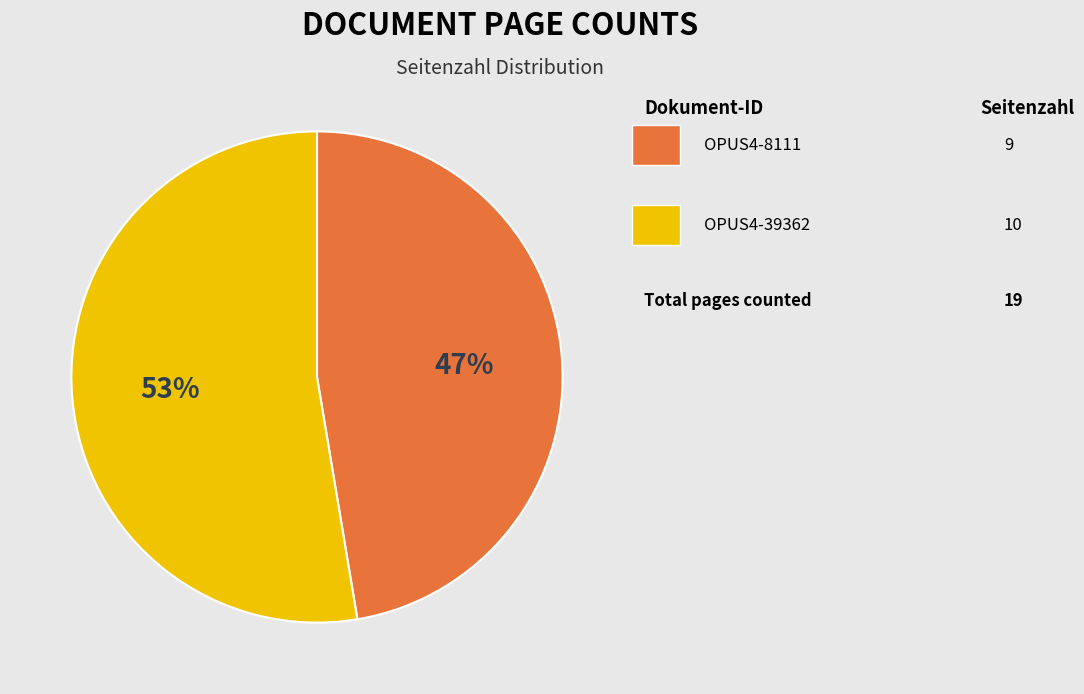

To the nearest percent, what is the average slice percentage?

50%